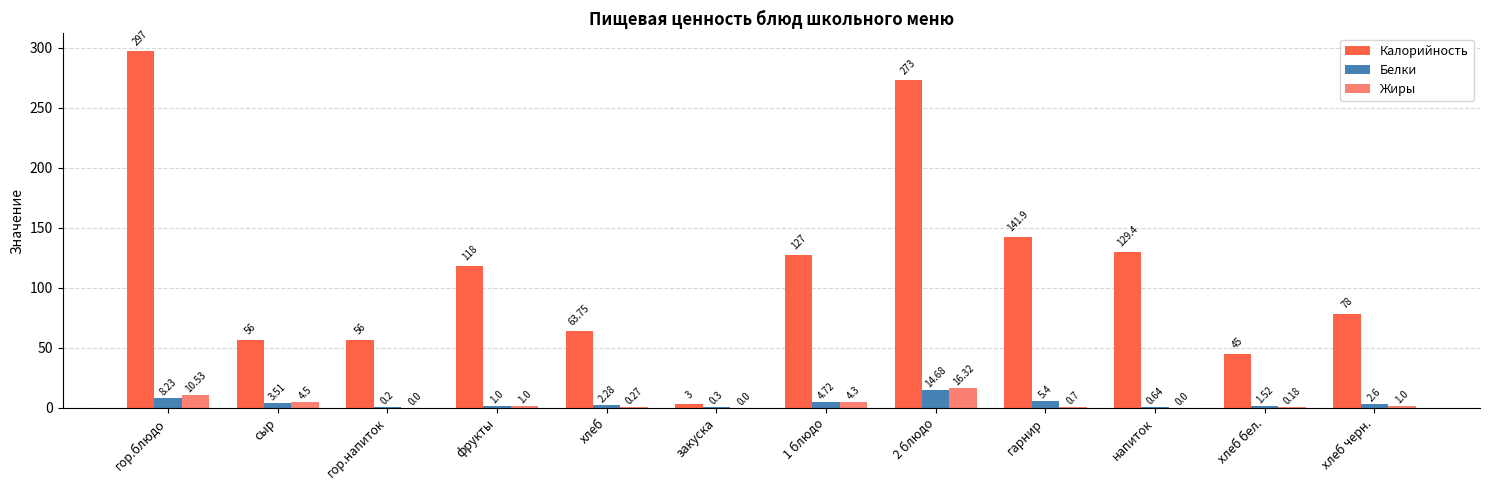

How many groups of bars are there?

12